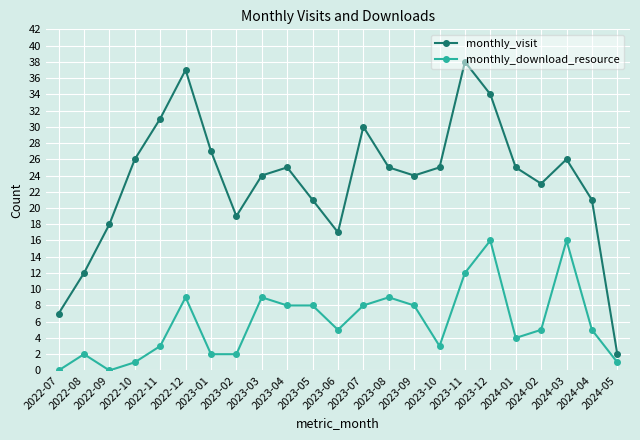

What is the greatest value displayed?

38